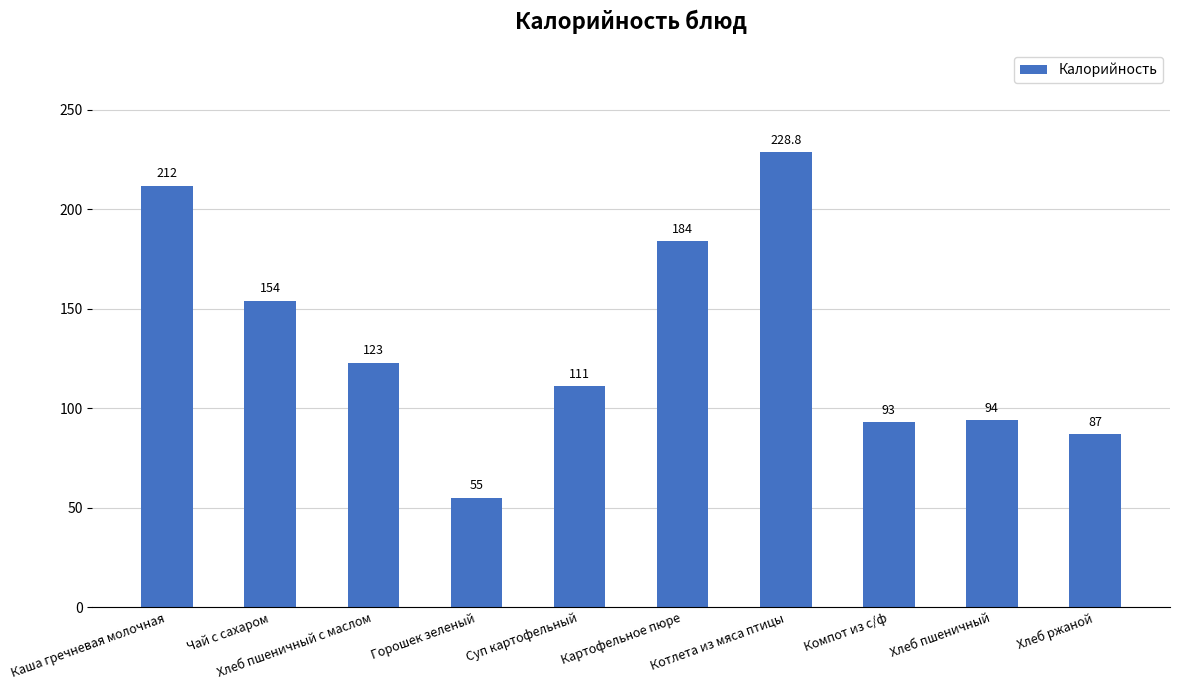

How many categories are shown in the chart?

10